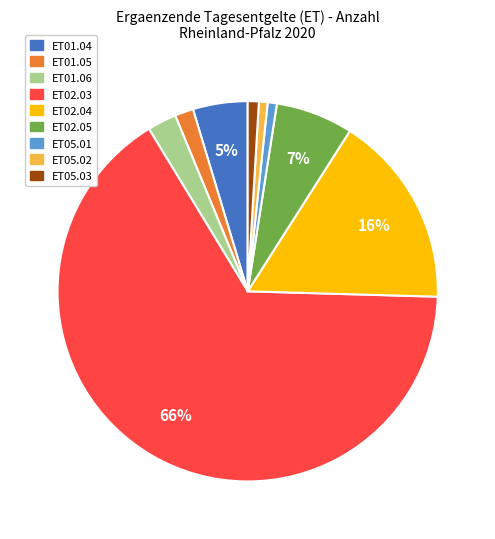

How many slices are in this pie chart?

9